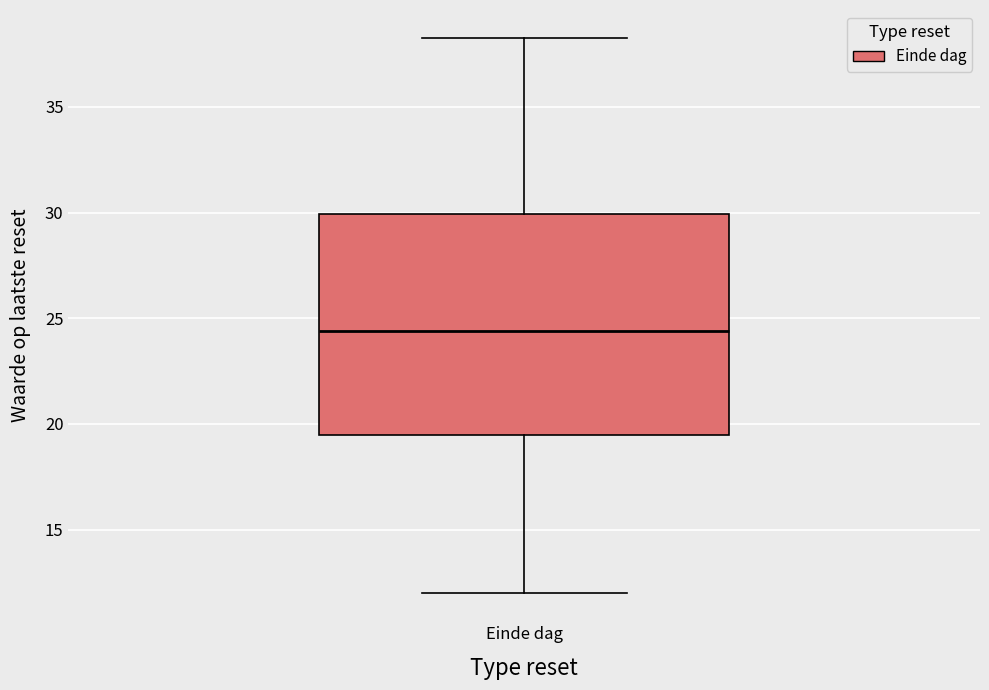

Read this box plot against the y-axis: the position of the median line, the range covered by the box, and the ends of both whiskers. The values are not printed on the chart, so give them approximately, as read against the axis.

median 24.5, box 19.5 to 30.0, whiskers 12.0 to 38.5